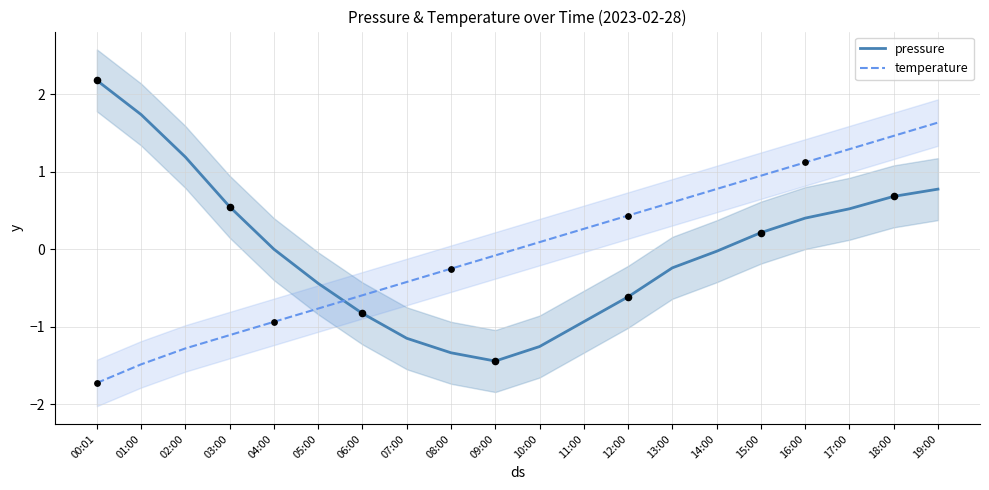

Which series contains the lowest Y value?

temperature